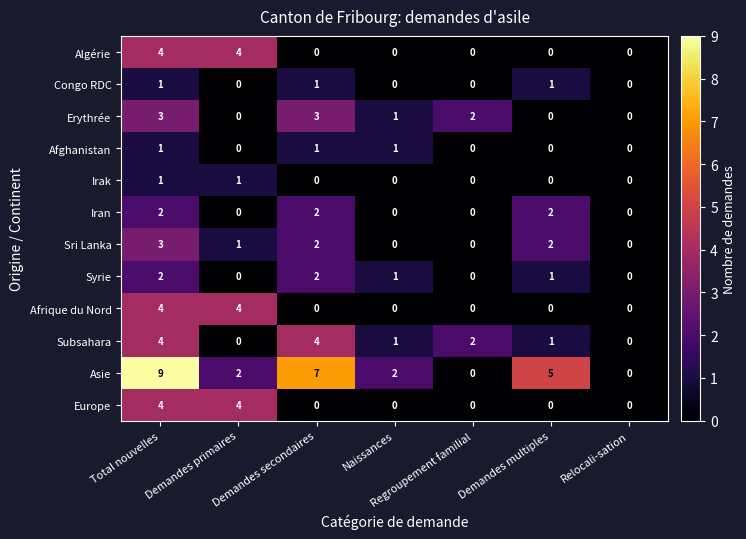

What is the sum of all Algérie values?

8